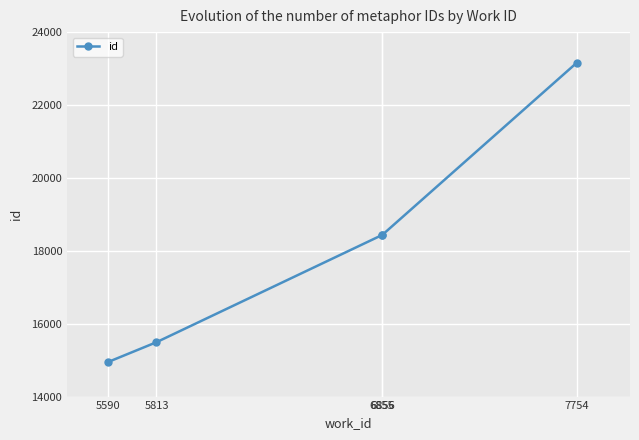

Count the number of data series in this chart.

1